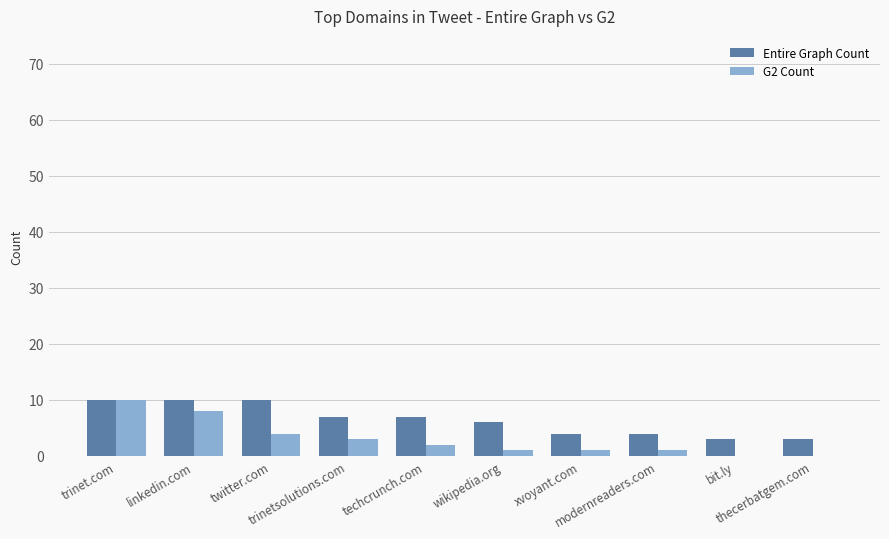

What is the greatest value displayed?

10